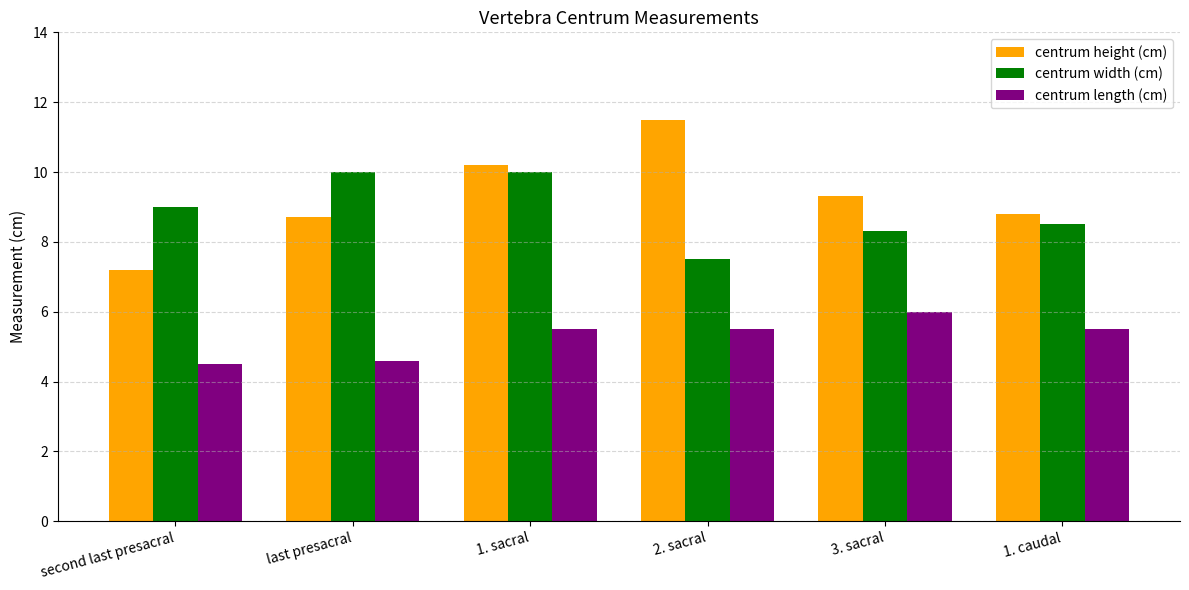

True or false: centrum width (cm) has a value of 10.0 at 1. sacral.

True